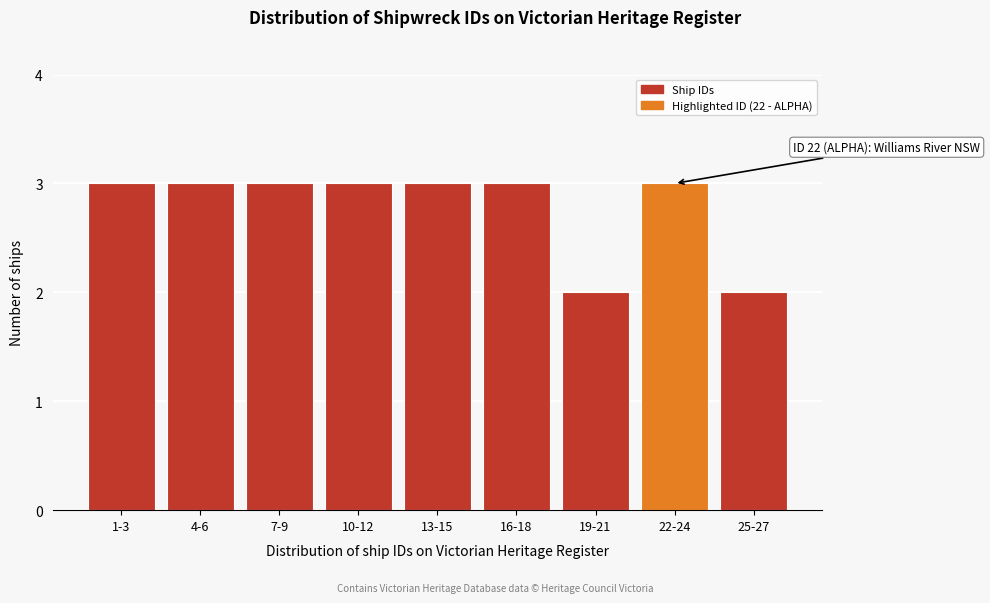

Reading left to right, extract all data points from this chart.

3	3	3	3	3	3	2	3	2